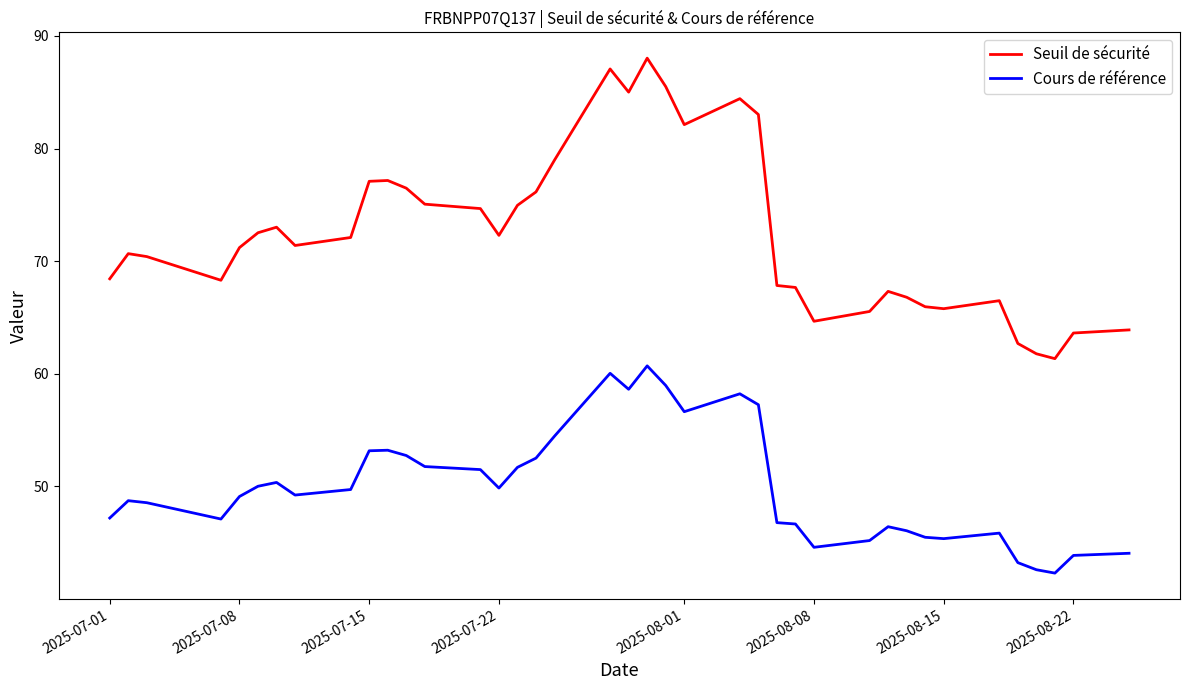

What is the greatest value displayed?

88.0